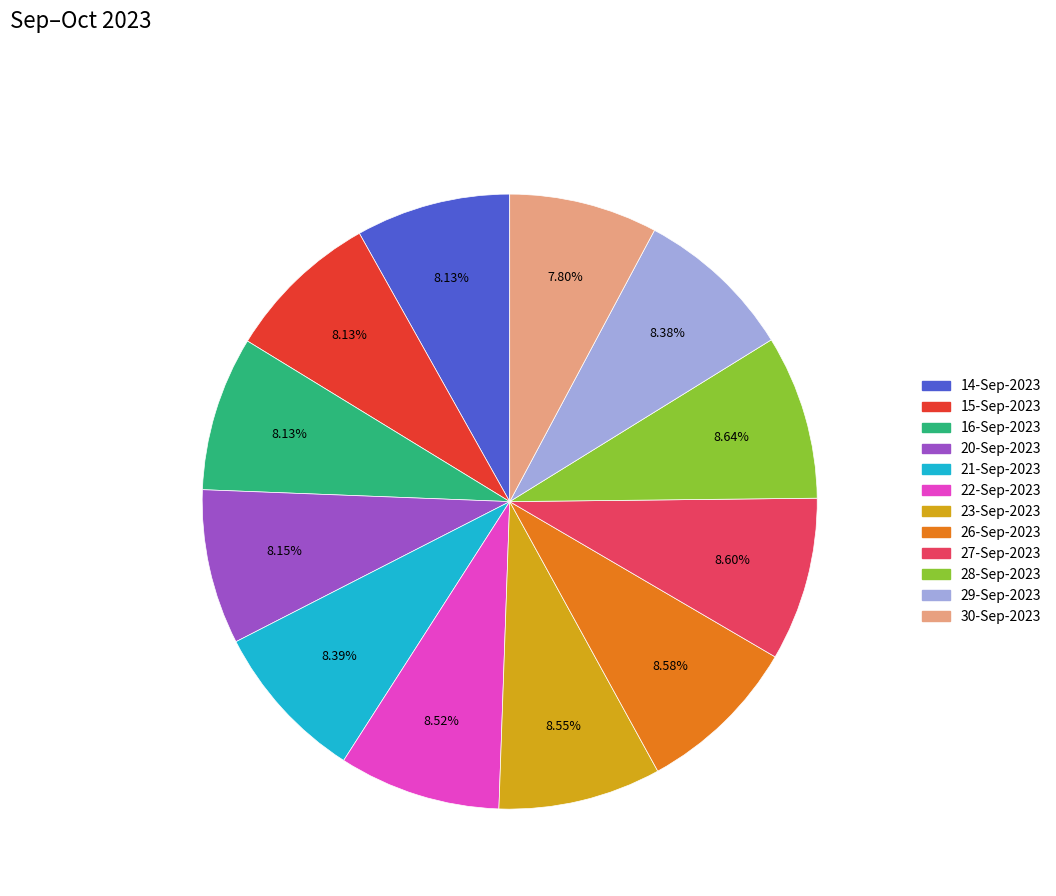

How many slices are in this pie chart?

12